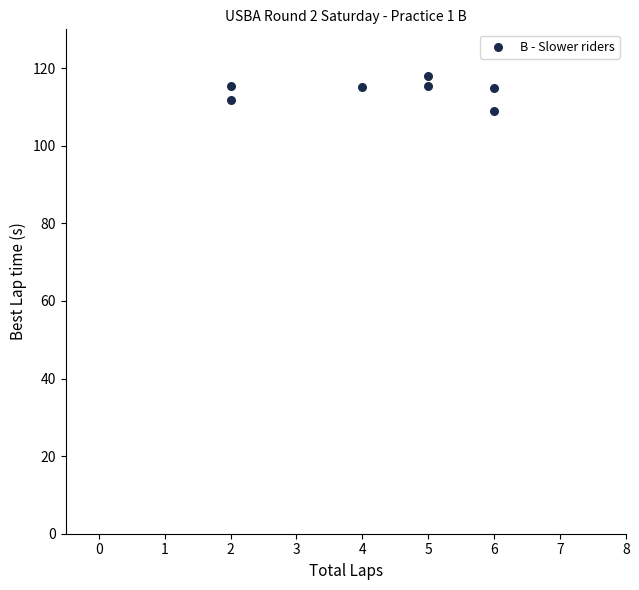

What is the range of X values (max minus min)?

4.0